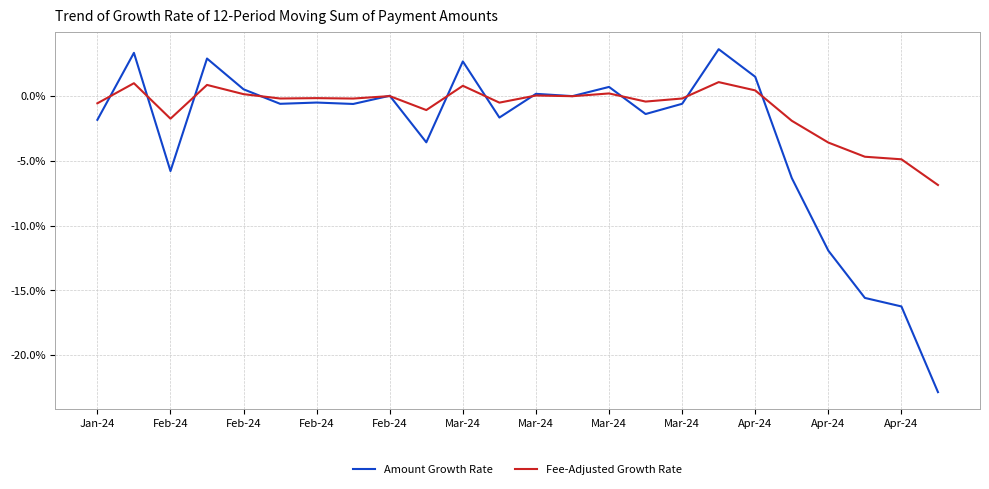

List the series in order of their overall mean, highest first.

Fee-Adjusted Growth Rate, Amount Growth Rate